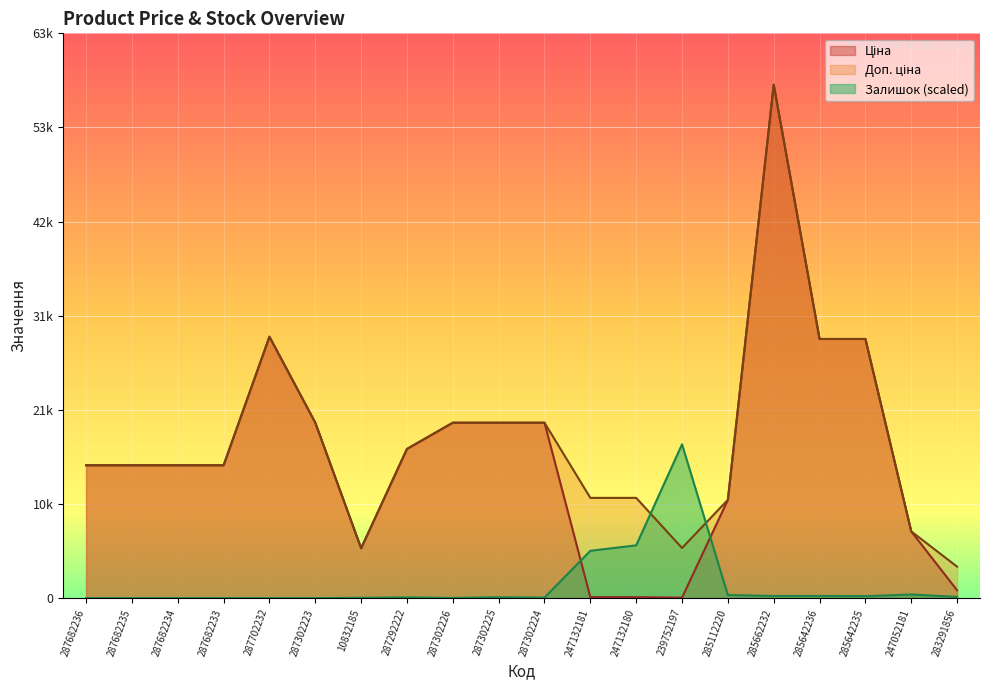

Between 247132181 and 247052181, which series saw the biggest shift?

Ціна